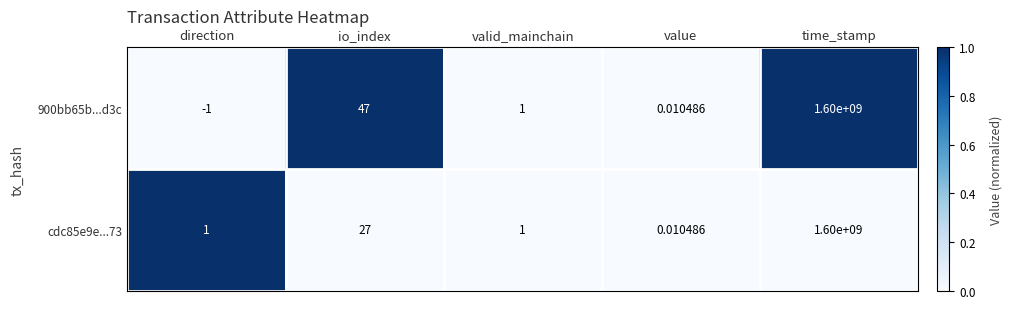

At which label does cdc85e9e...73 reach its peak?

time_stamp